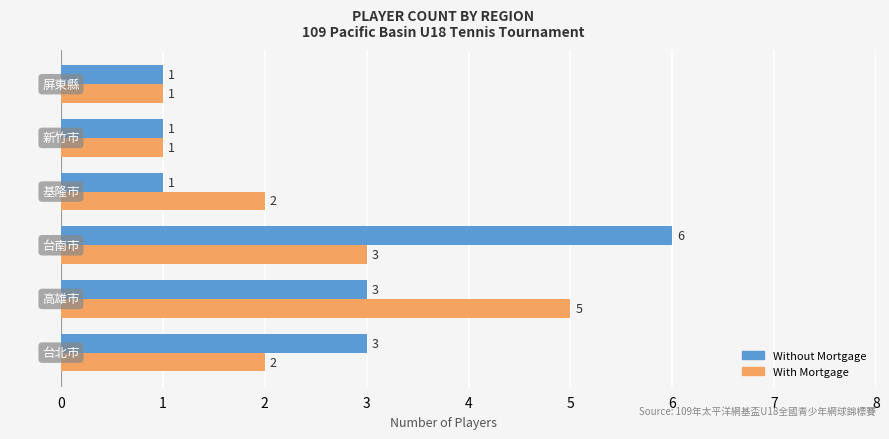

Rank the series by their average value, from lowest to highest.

With Mortgage, Without Mortgage